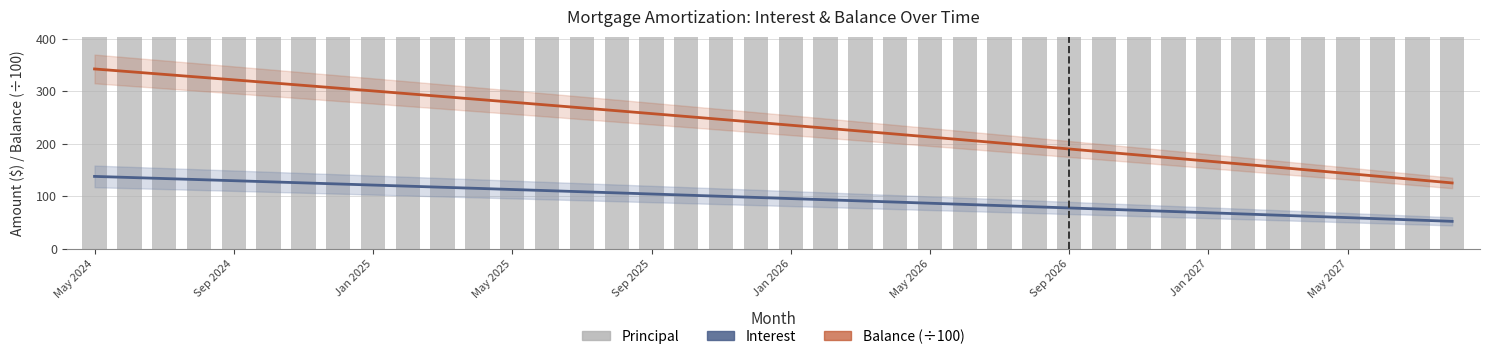

Reading left to right, list all the values displayed in this chart.

Interest: 137.5	135.4	133.4	131.3	129.3	127.2	125.2	123.1	121.0	118.9	116.8	114.7	112.5	110.4	108.2	106.1	103.9	101.8	99.6	97.4	95.2	93.0	90.8	88.6	86.4	84.1	81.9	79.6	77.4	75.1	72.8	70.5	68.2	65.9	63.6	61.3	58.9	56.6	54.2	51.9
Balance (÷100): 342.2	337.0	331.8	326.6	321.4	316.2	310.9	305.6	300.3	295.0	289.6	284.3	278.9	273.5	268.0	262.6	257.1	251.6	246.1	240.6	235.0	229.4	223.8	218.2	212.5	206.9	201.2	195.4	189.7	183.9	178.2	172.3	166.5	160.7	154.8	148.9	142.9	137.0	131.0	125.0
Principal: 514.0	516.0	518.0	520.0	522.0	524.0	526.0	528.0	530.0	533.0	535.0	537.0	539.0	541.0	543.0	545.0	547.0	550.0	552.0	554.0	556.0	558.0	561.0	563.0	565.0	567.0	570.0	572.0	574.0	576.0	579.0	581.0	583.0	586.0	588.0	590.0	593.0	595.0	597.0	600.0